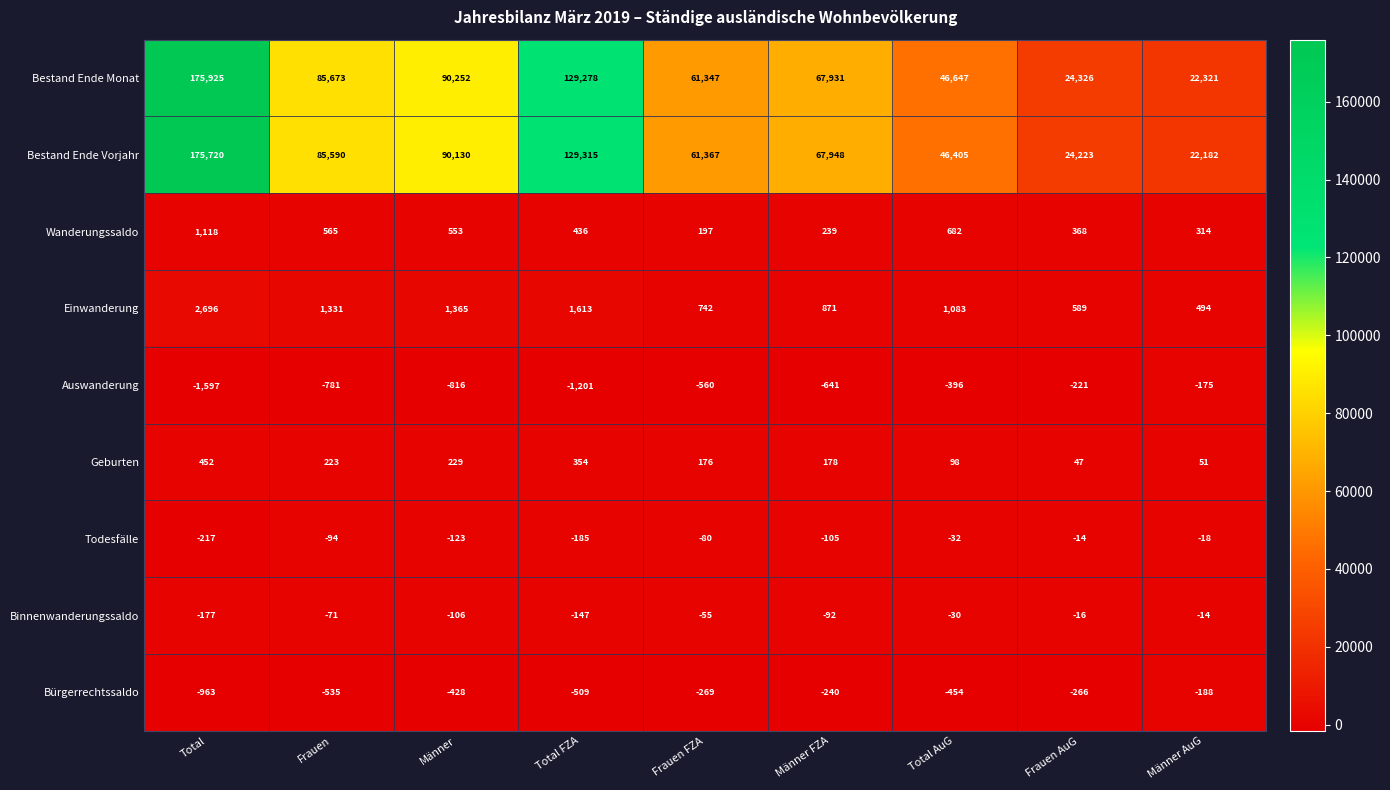

What is the difference between the second highest and second lowest values in the Binnenwanderungssaldo series?

131